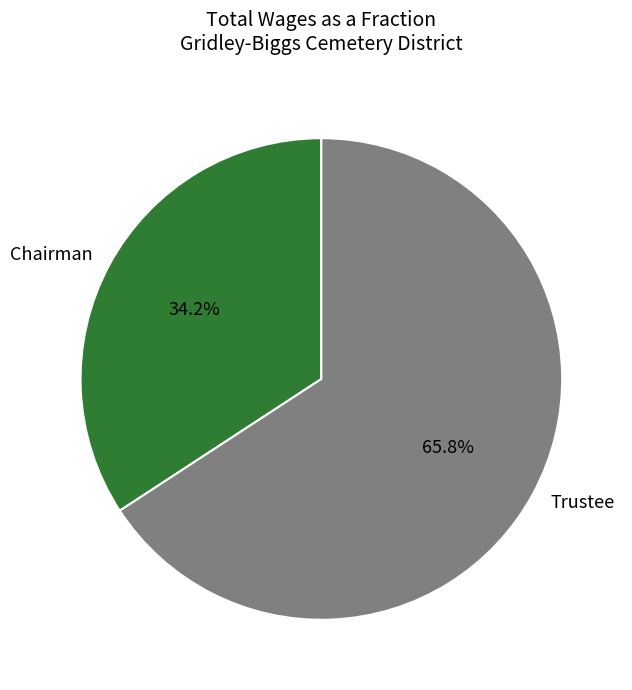

To the nearest percent, what is the combined percentage of Trustee and Chairman?

100%